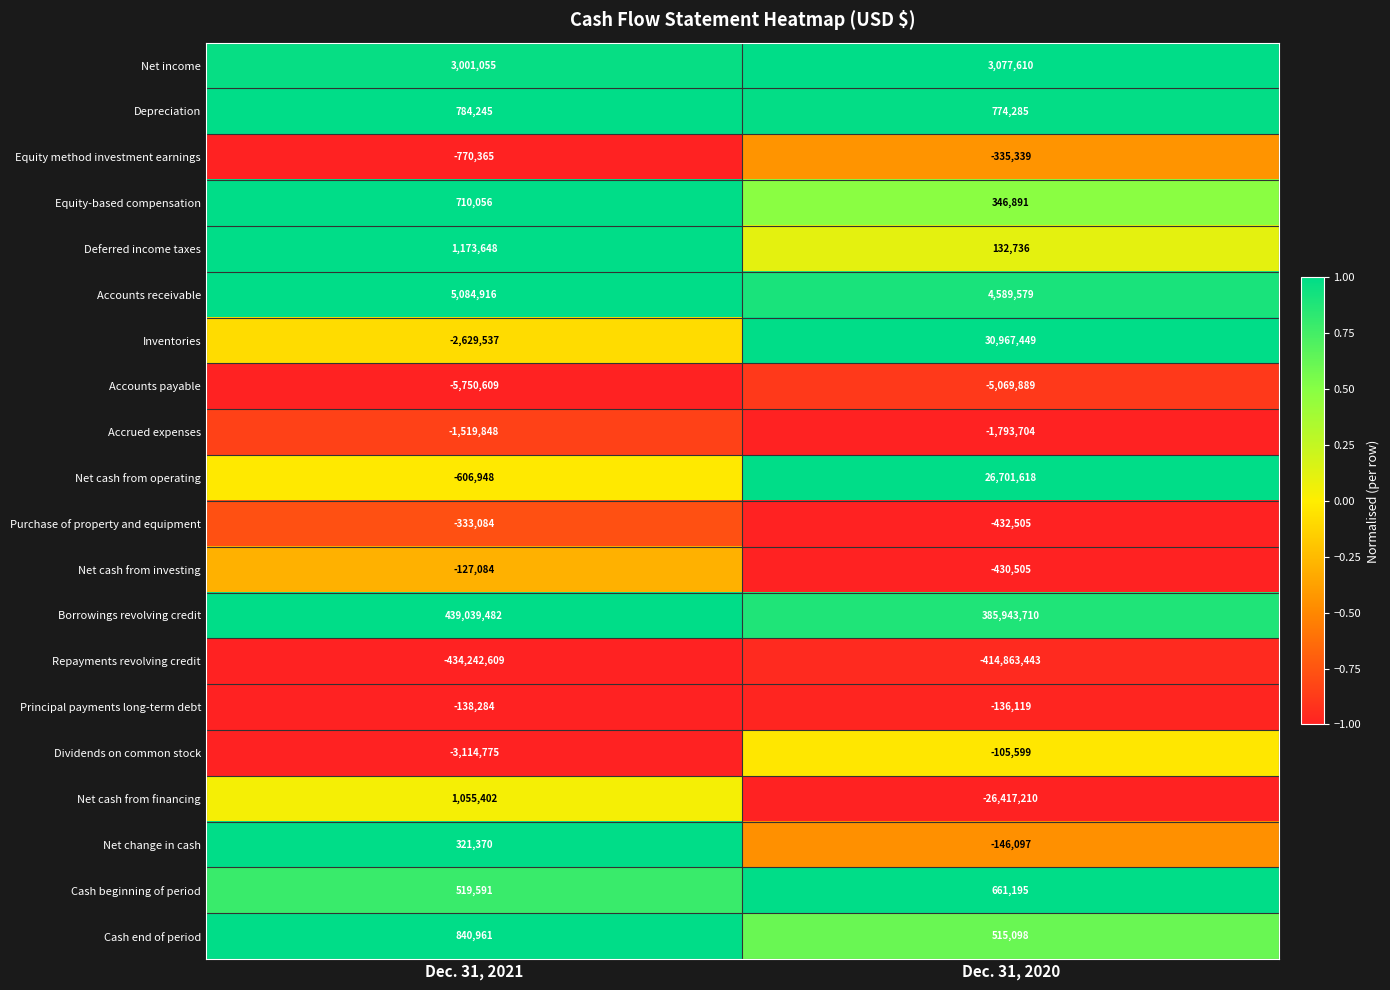

How many distinct data groups are displayed?

20